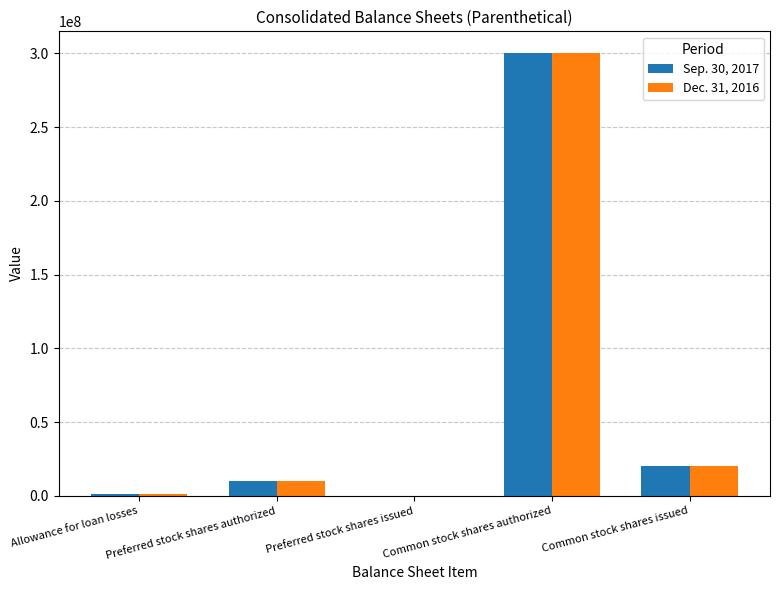

Are the bars grouped side by side (vs. stacked)?

Yes